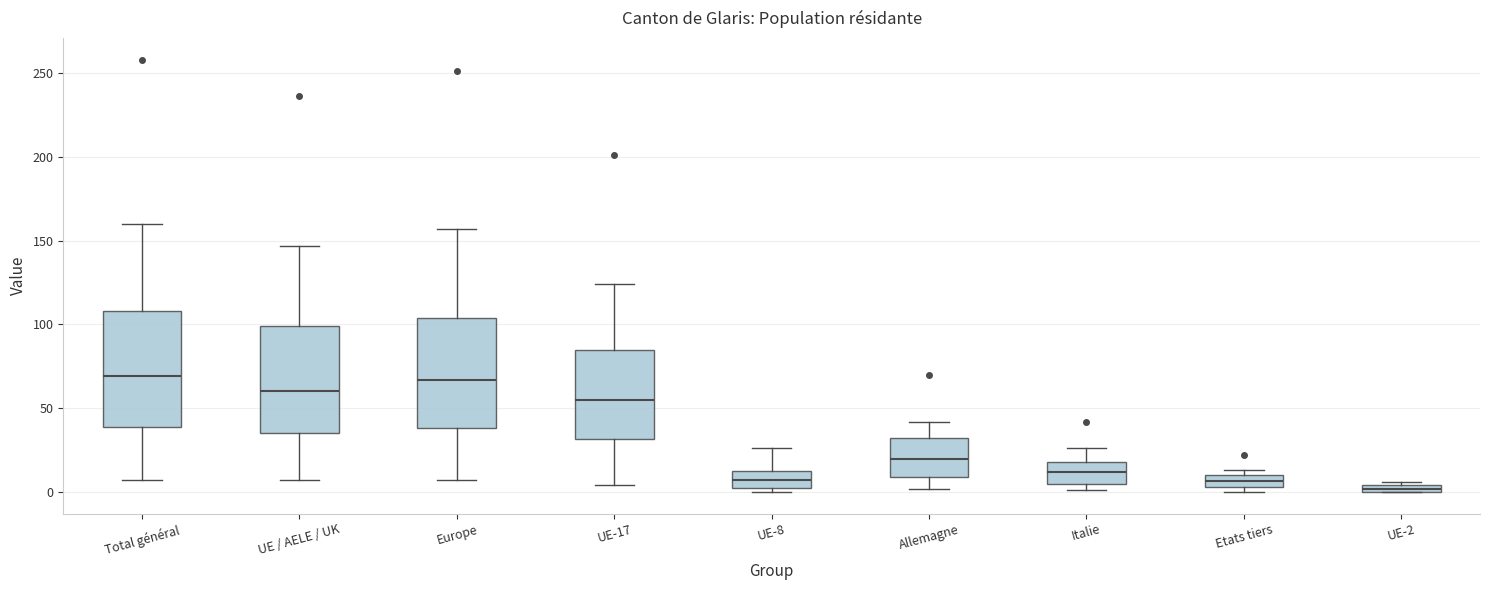

Where does the upper whisker of the box for UE-8 end on the y-axis? The values are not printed on the chart, so give them approximately, as read against the axis.

25